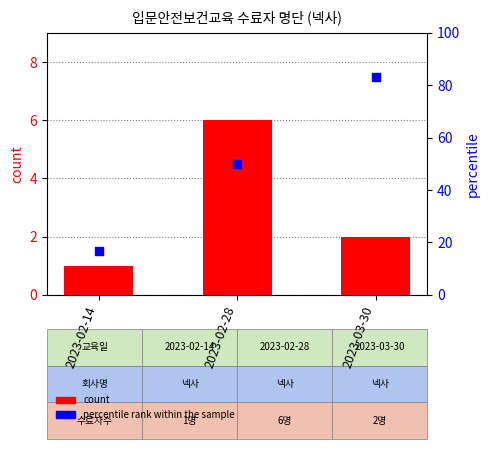

Which series has the widest spread of Y values?

percentile rank within the sample